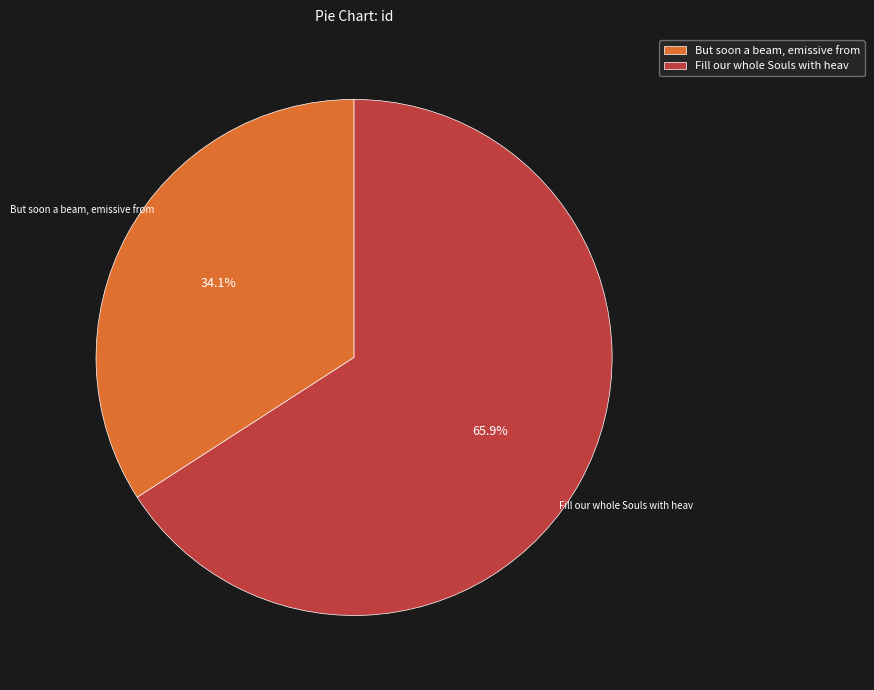

Which slice represents more than half of the pie?

Fill our whole Souls with heav